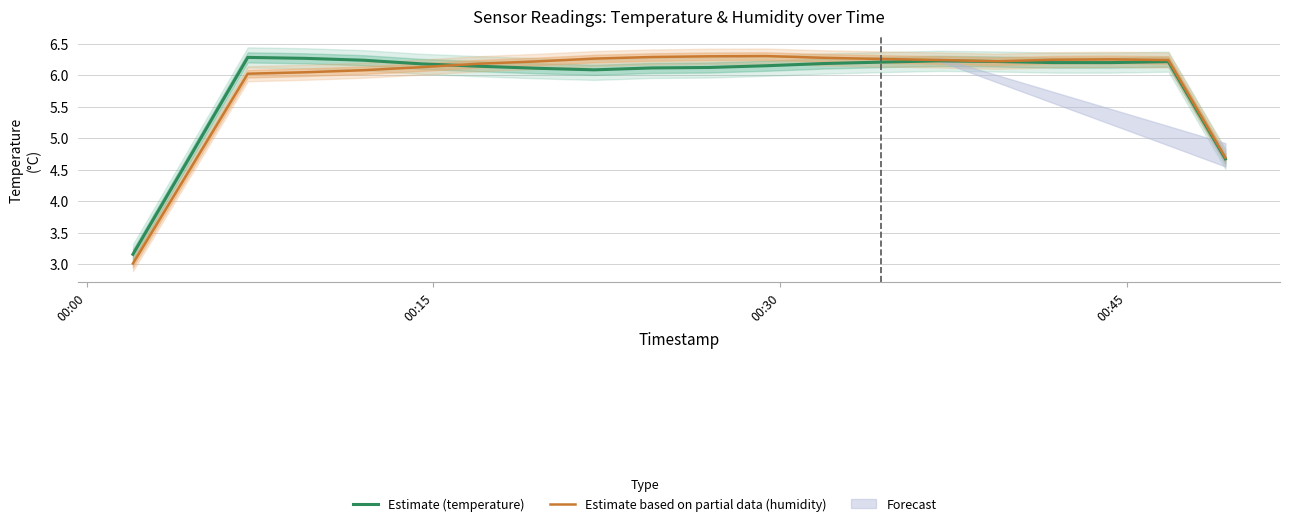

Does the chart display data point markers on the line(s)?

No